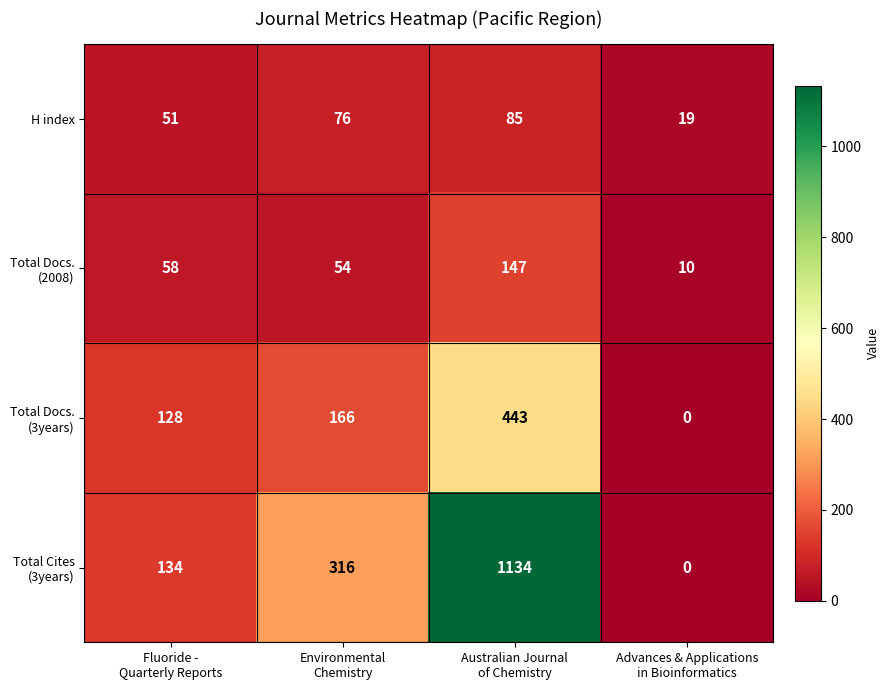

At how many categories does at least one series exceed 50?

3